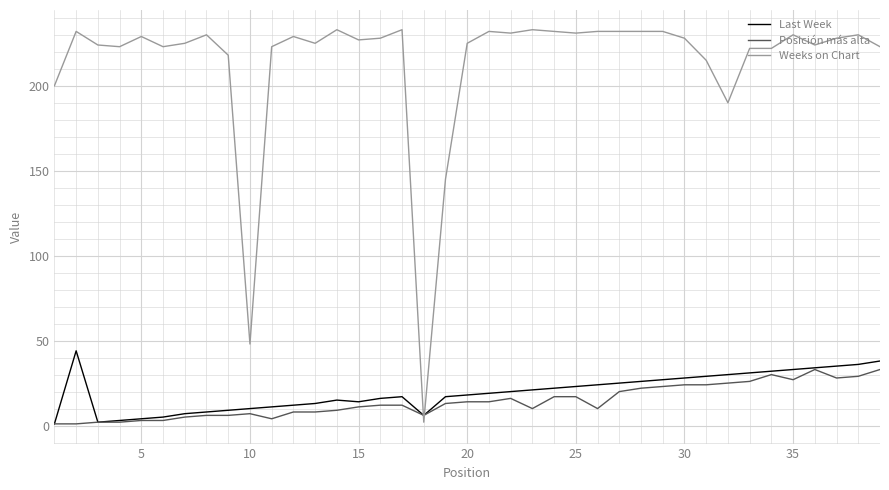

Which series has the largest range (max minus min)?

Weeks on Chart